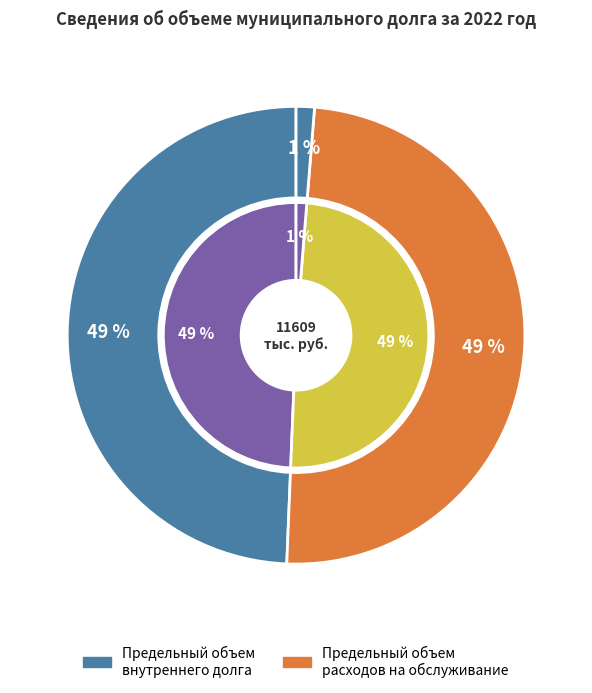

Does any single category account for the majority?

No